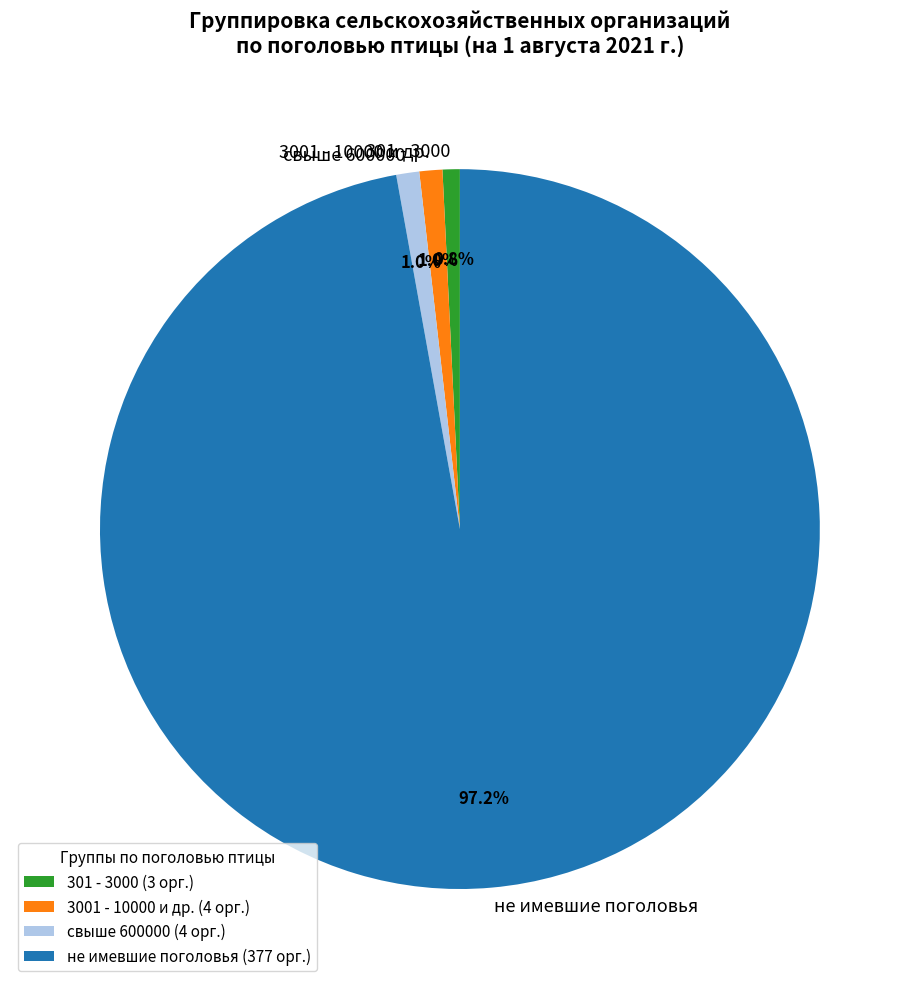

To the nearest percent, what is the average slice percentage?

25%